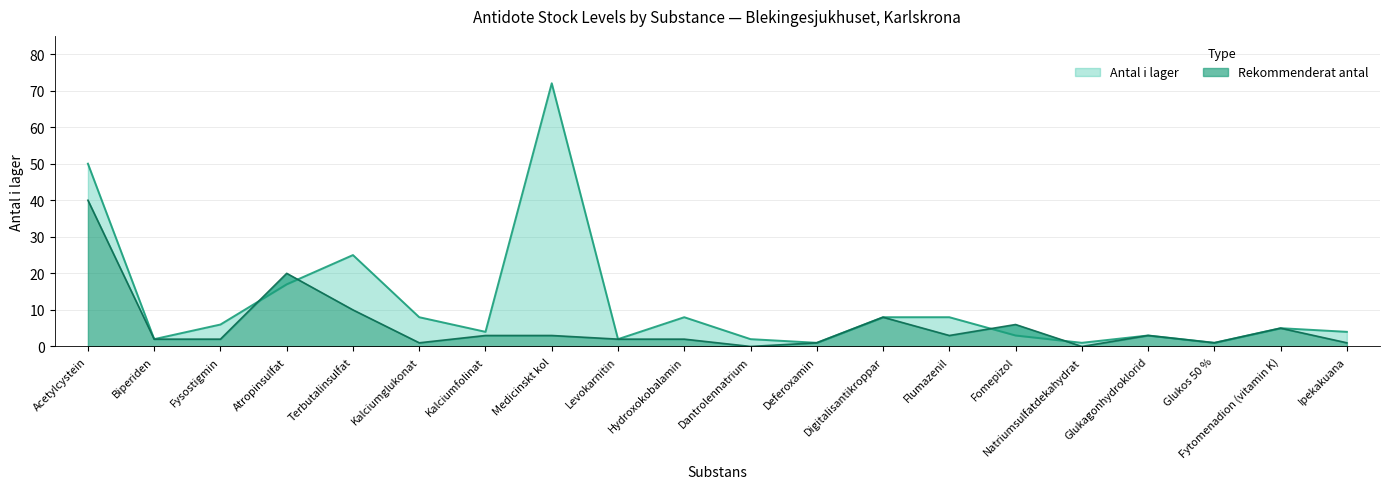

At which category does Rekommenderat antal reach its first local peak?

Atropinsulfat